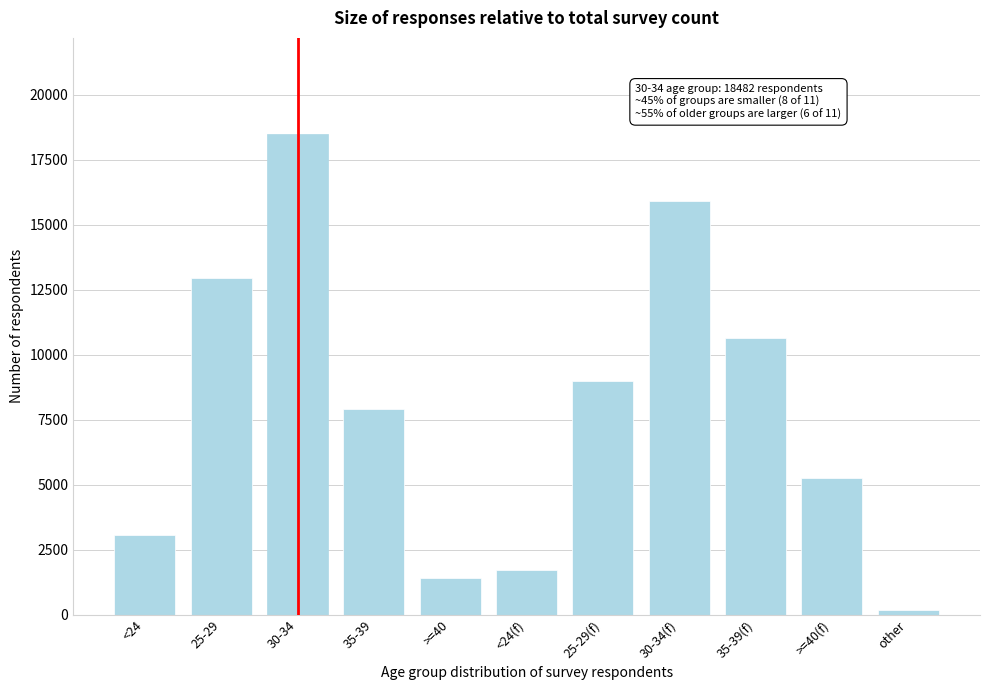

Reading left to right, list all the values displayed in this chart.

3066	12960	18482	7925	1409	1725	8974	15916	10620	5235	165